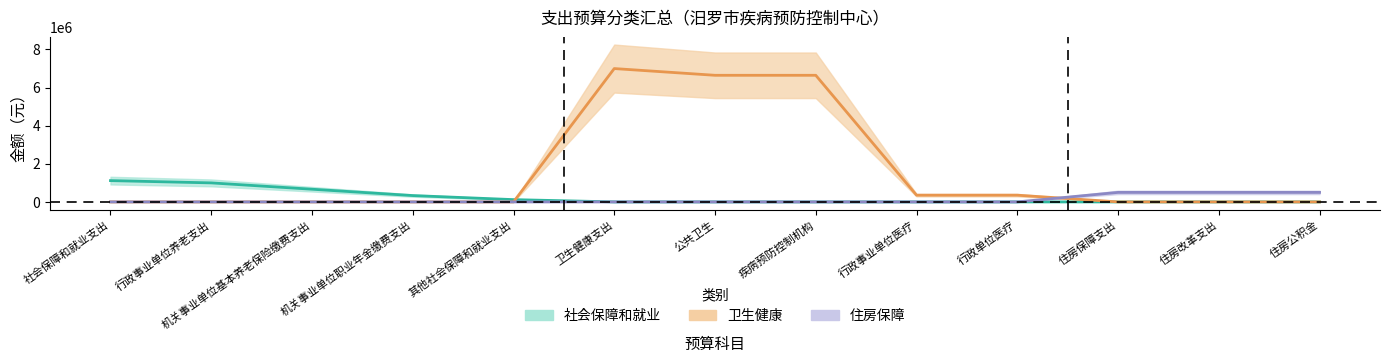

What are all the series names shown in the legend?

社会保障和就业, 卫生健康, 住房保障